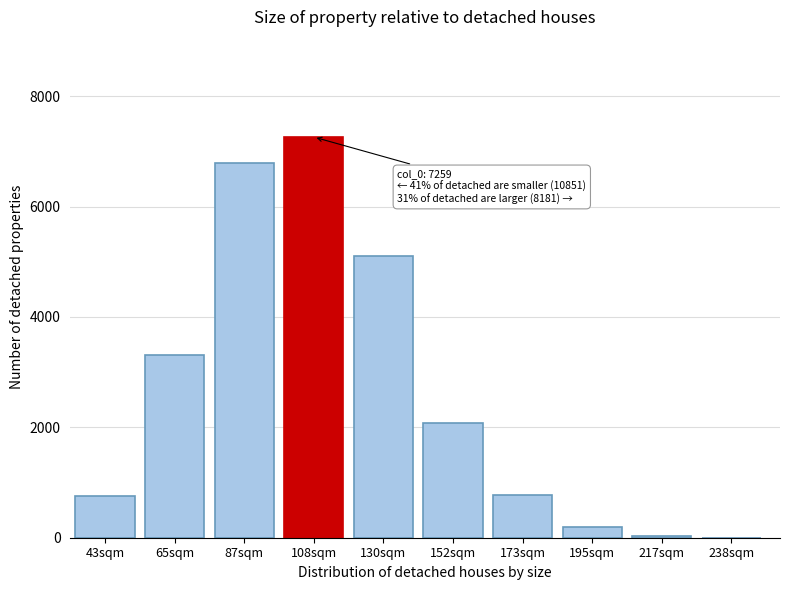

Which label corresponds to the largest value in the chart?

108sqm